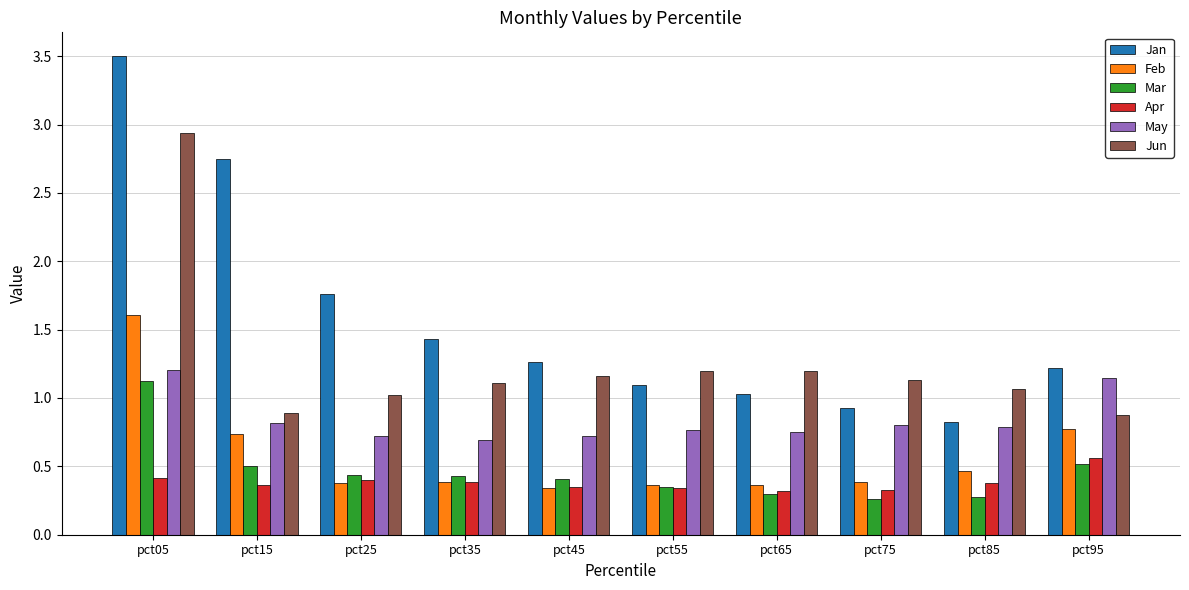

What is the sum of all Jan values?

15.8